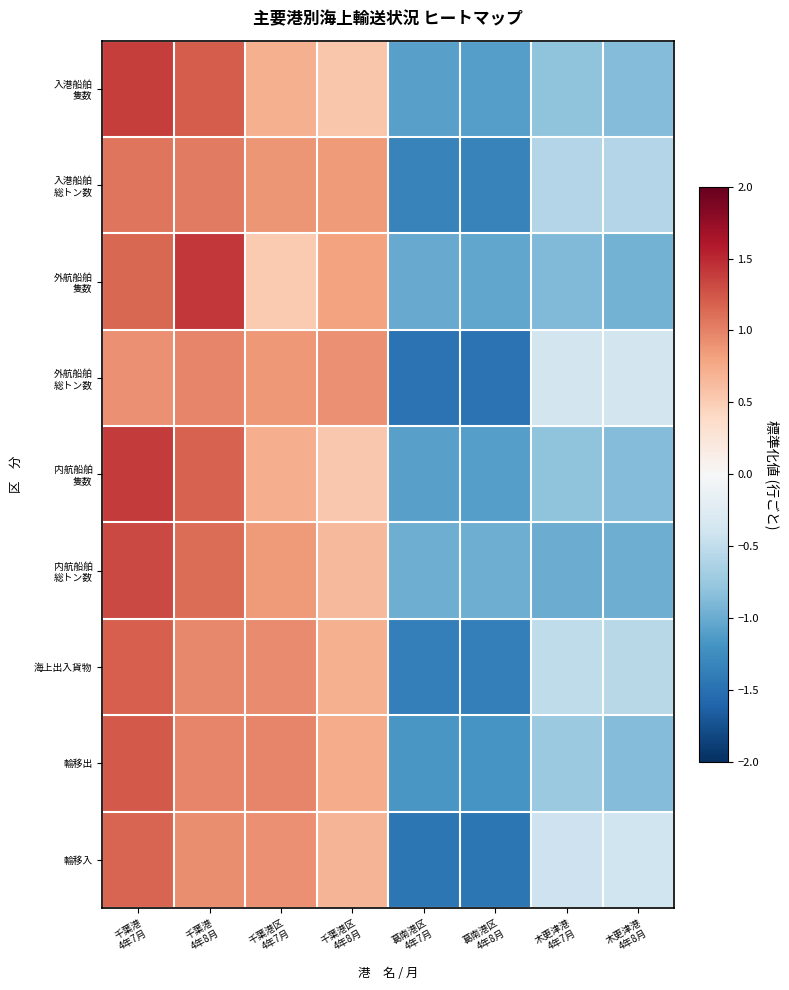

Rank the series at 木更津港 4年8月 from lowest to highest value.

内航船舶 総トン数, 外航船舶 隻数, 入港船舶 隻数, 内航船舶 隻数, 輸移出, 入港船舶 総トン数, 海上出入貨物, 輸移入, 外航船舶 総トン数